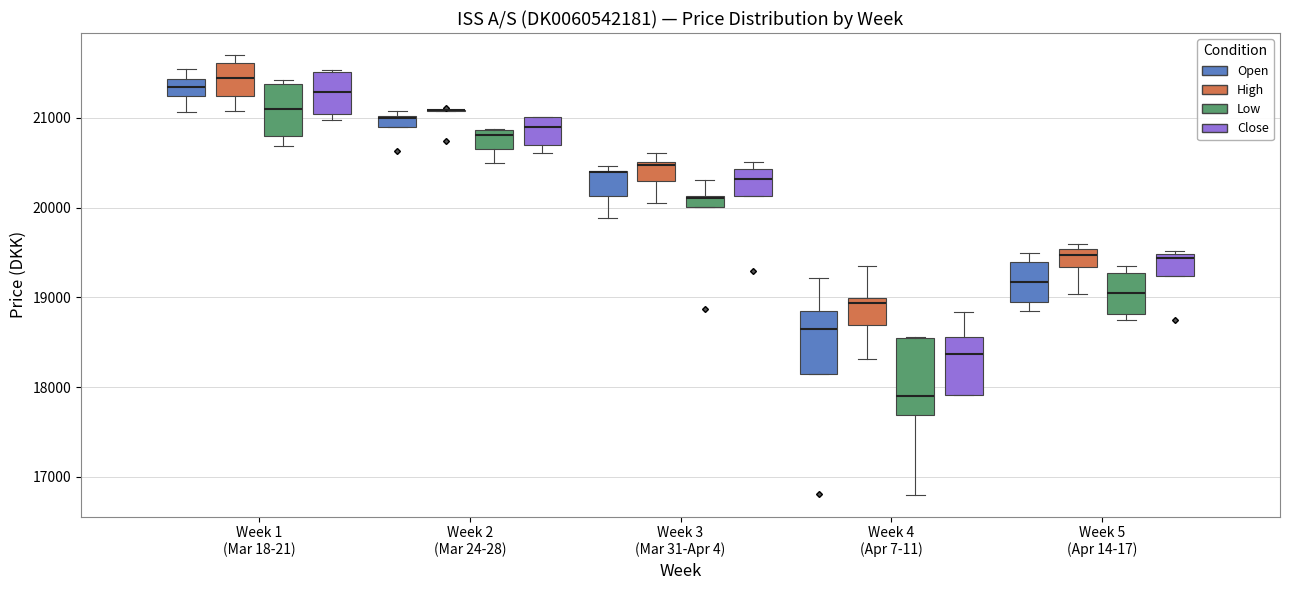

Comparing the boxes themselves (not the whiskers), which one is the tallest?

Week 4 (Apr 7-11) (Low)